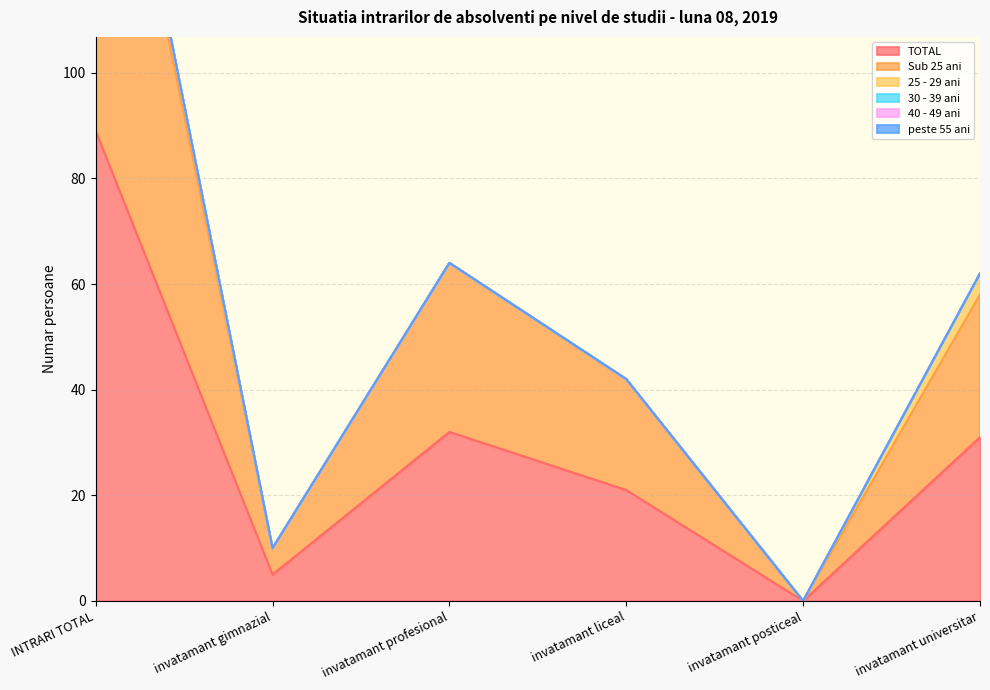

What is the difference between the Sub 25 ani values at invatamant liceal and INTRARI TOTAL?

64